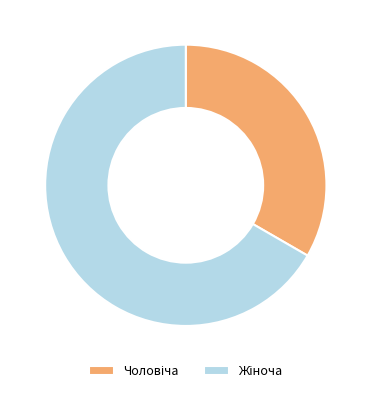

Is there any slice that represents more than half of the pie?

Yes